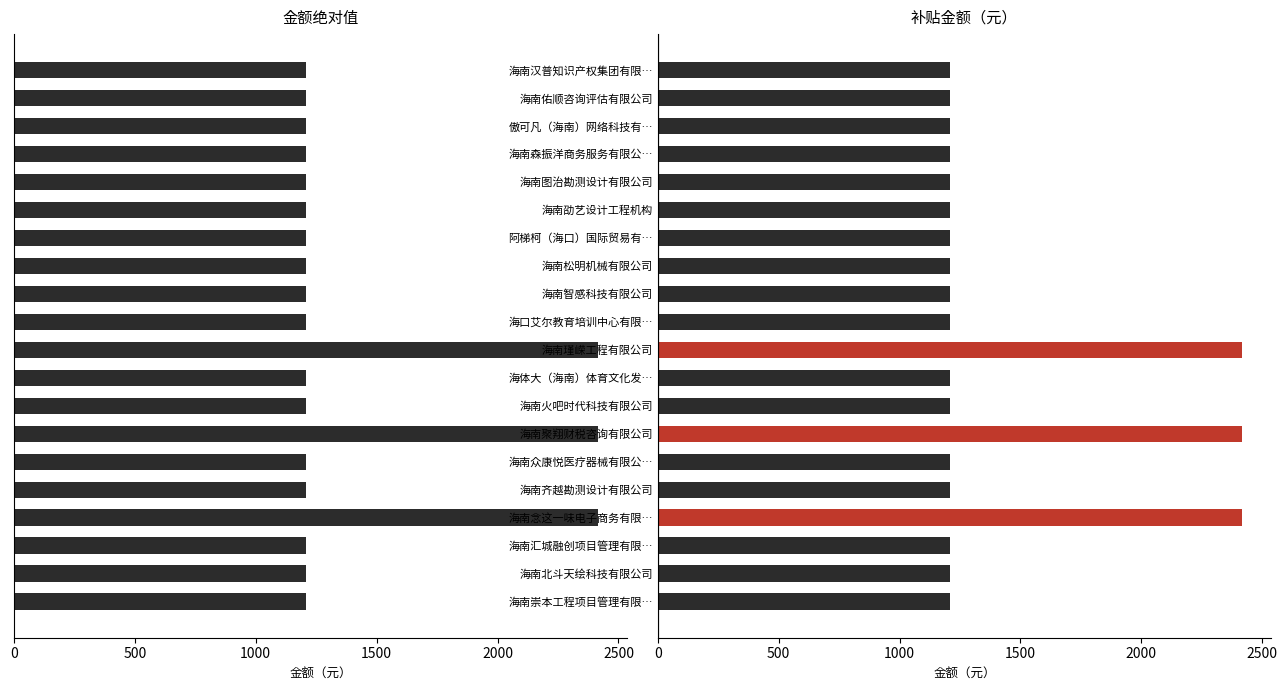

Does the chart contain any negative values?

No